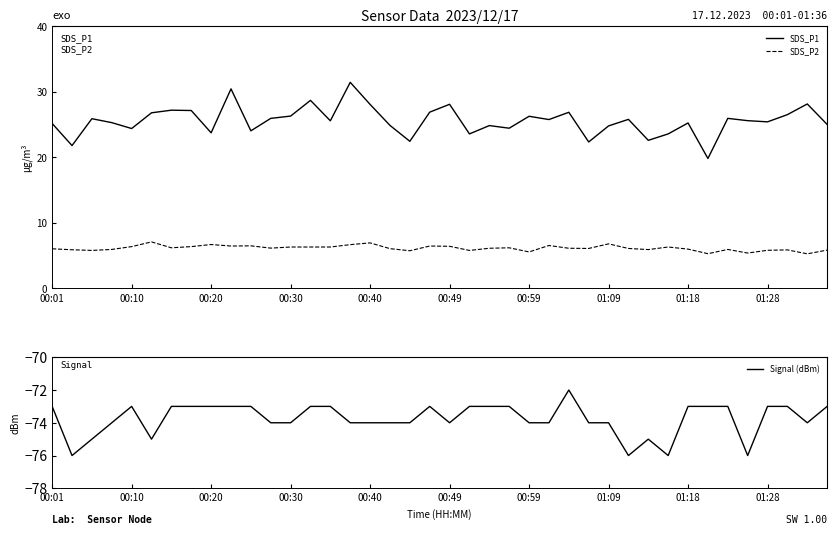

What is the sum of all SDS_P1 values?

1023.0